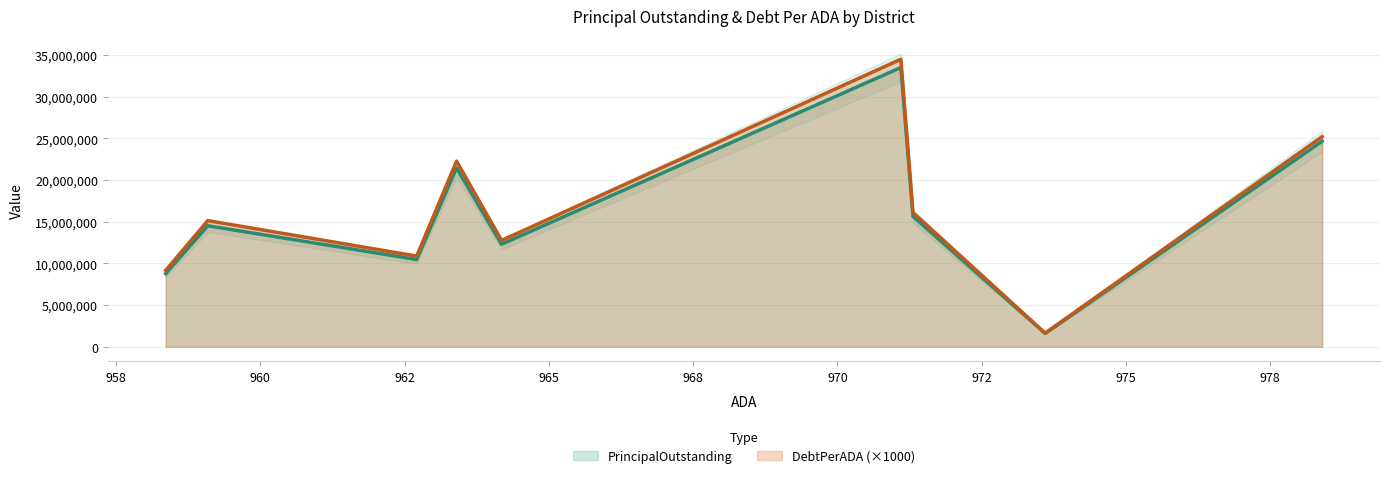

What is the lowest value of the PrincipalOutstanding series?

1600000.0